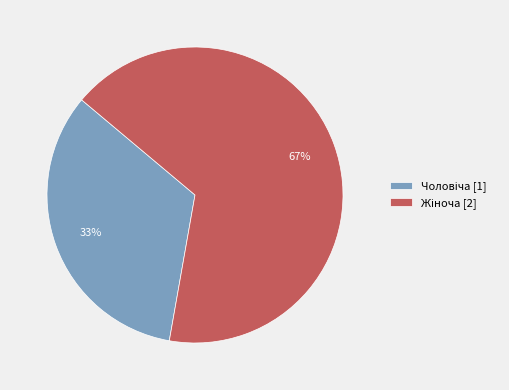

Is there any slice that represents more than half of the pie?

Yes